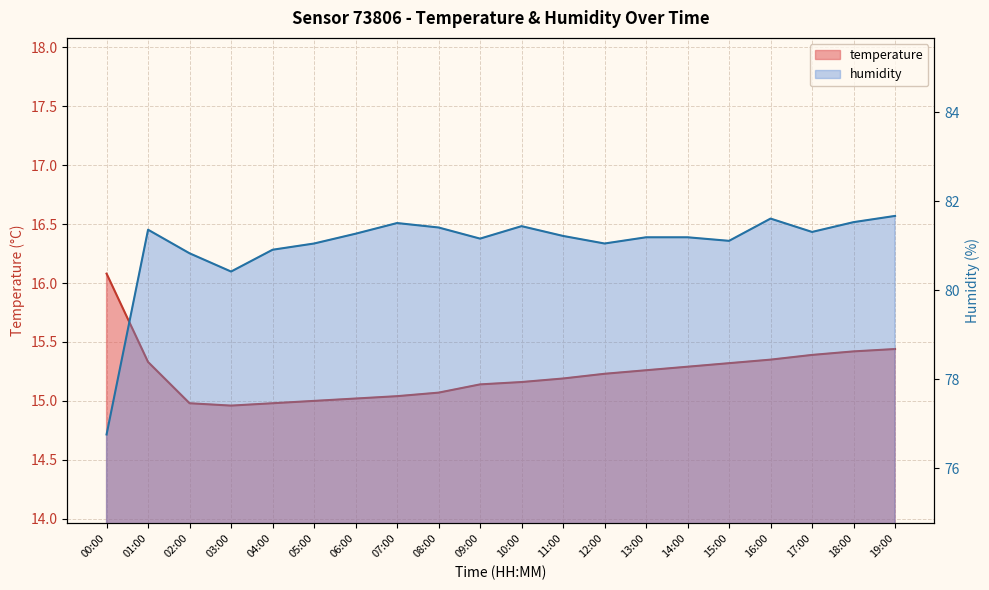

True or false: temperature and humidity cross at least once.

False